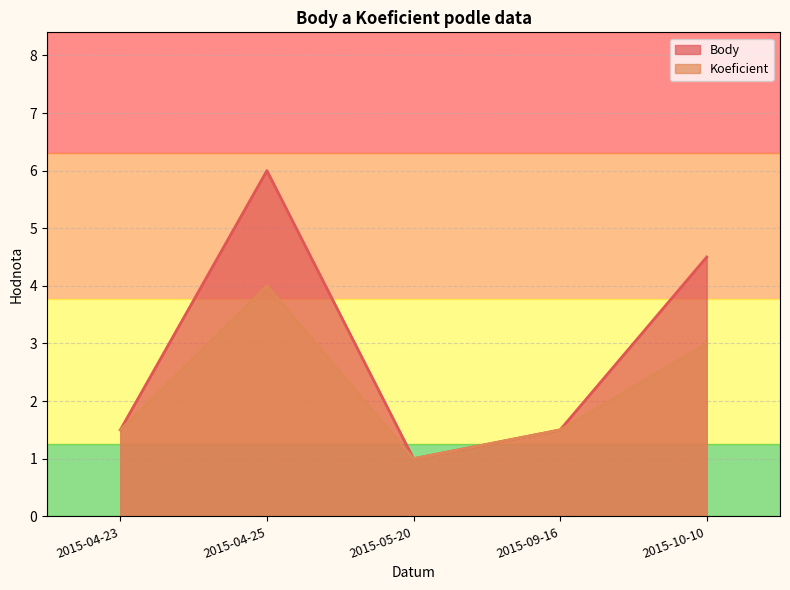

True or false: Body and Koeficient intersect in this chart.

False